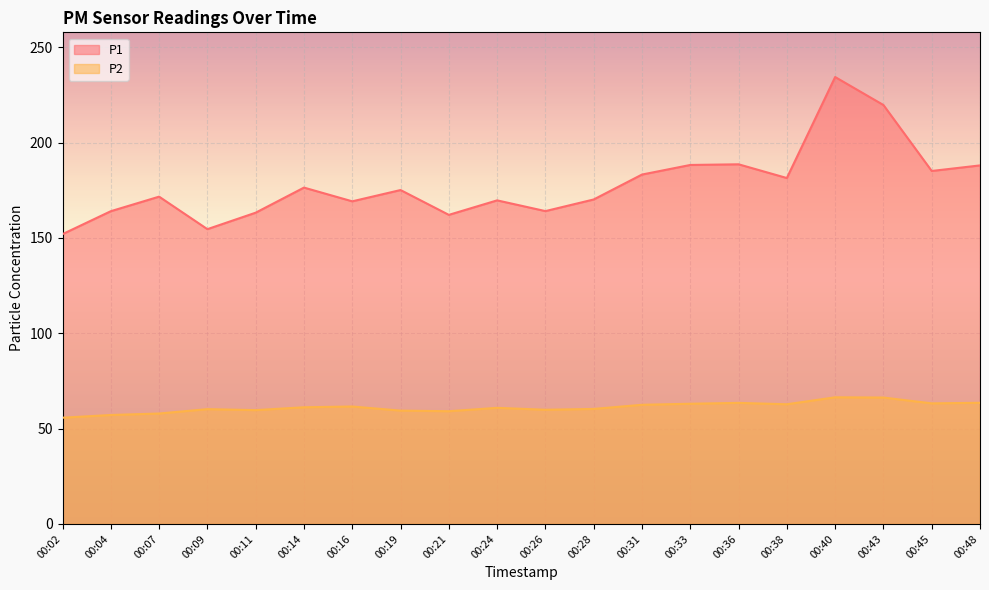

In P1, how many points are lower than both neighbors (excluding endpoints)?

6